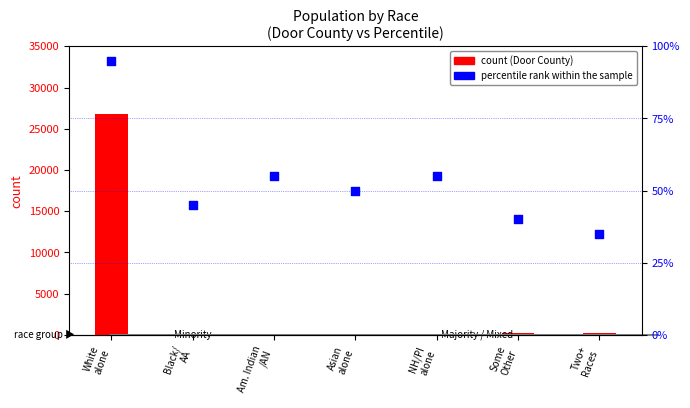

Which series reaches the minimum Y coordinate?

count (Door County)